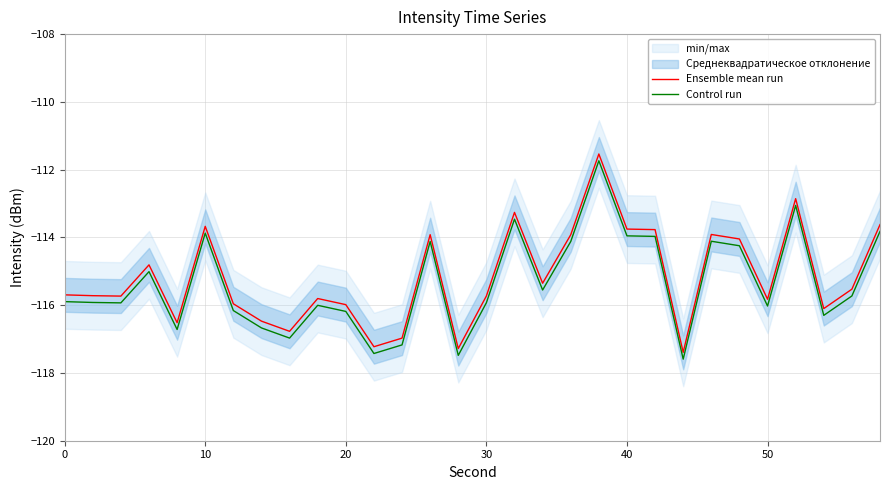

What is the difference between the maximum and minimum values in the Control run series?

5.9